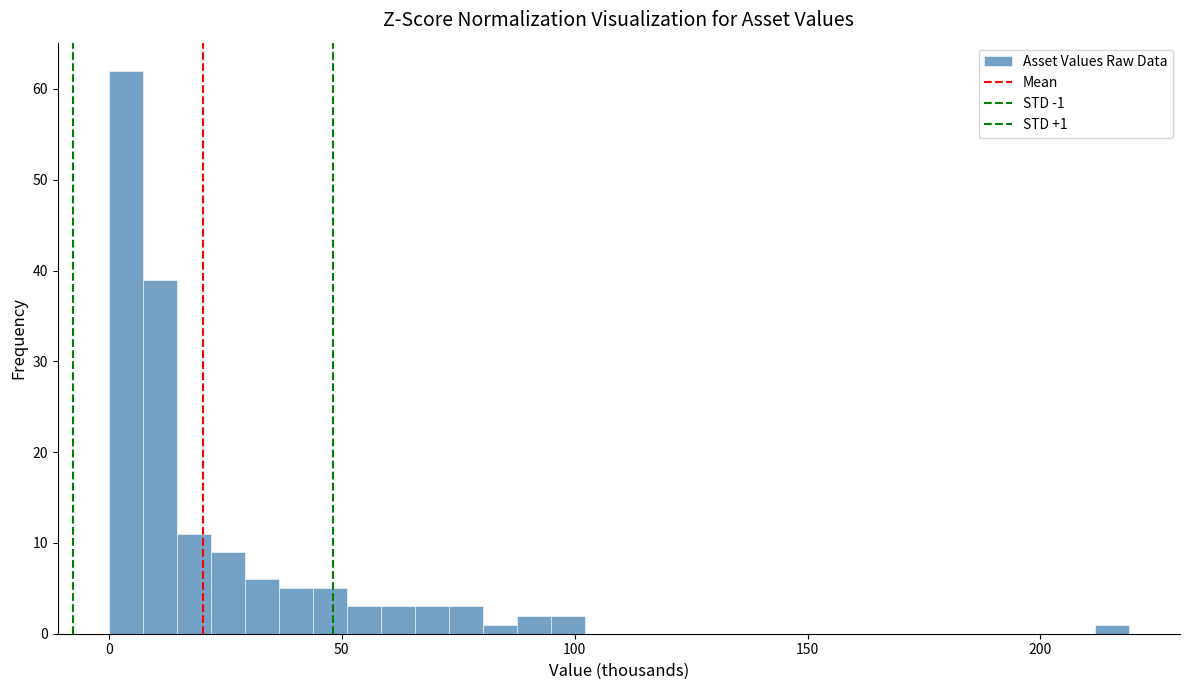

Read against the x-axis, roughly where is the centre of the tallest bar?

5